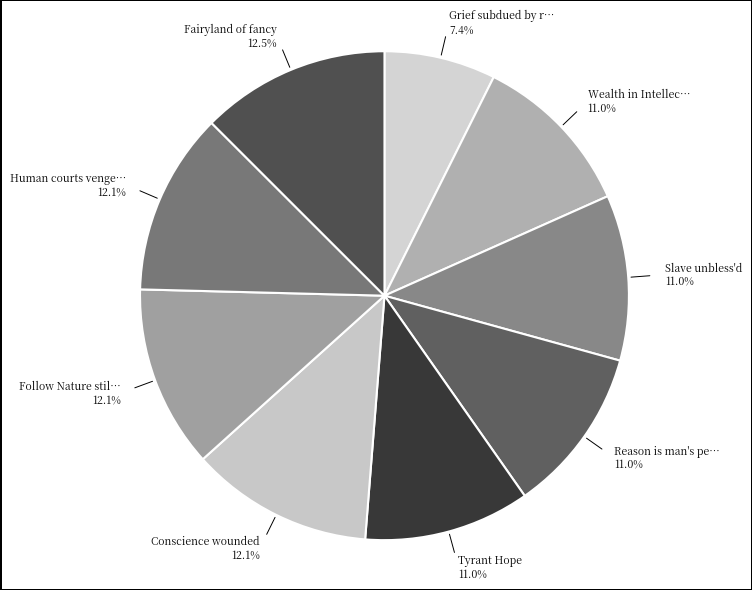

Which slice is the smallest?

Grief subdued by reason